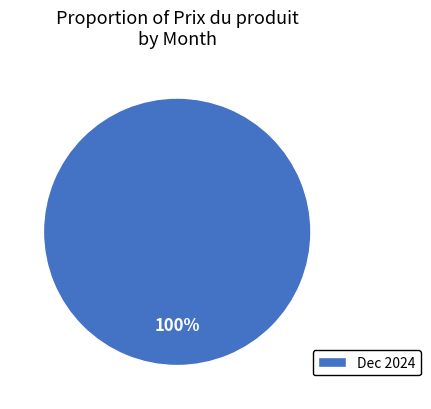

The Dec 2024 slice represents 100% of the pie. True or false?

True